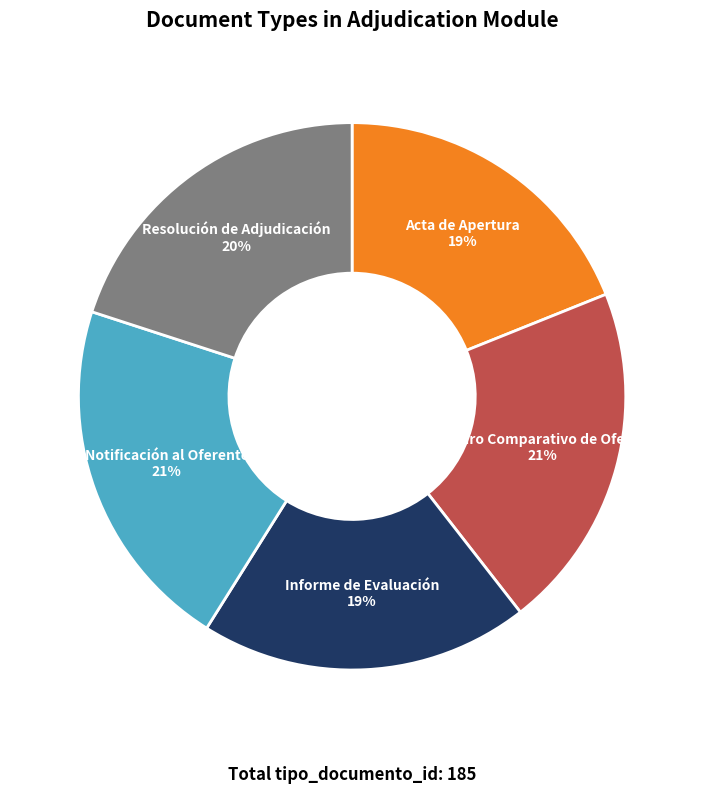

Is there a majority slice in this chart?

No